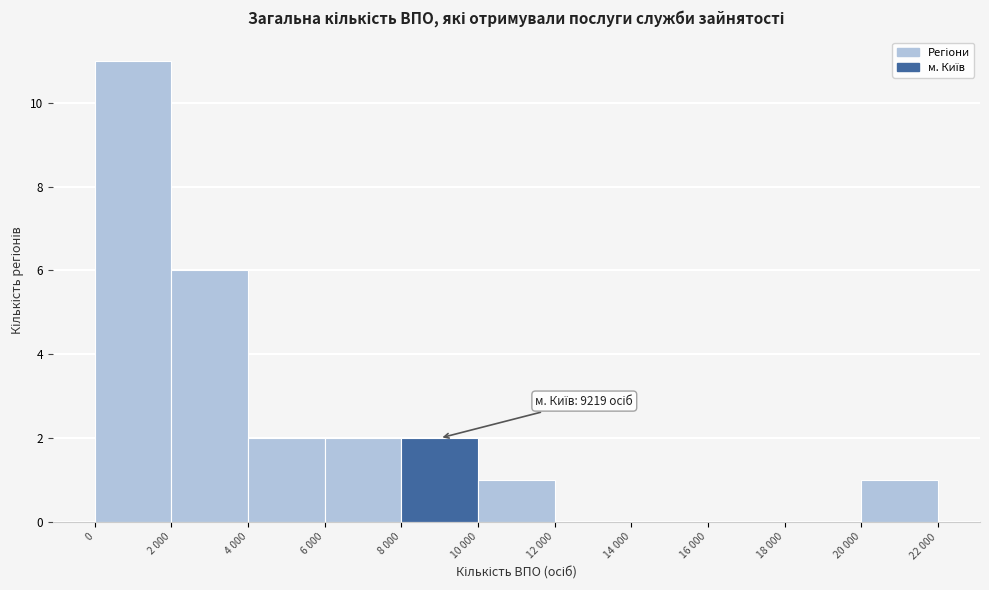

Reading left to right, transcribe all the data shown in this chart.

0=11	2 000=6	4 000=2	6 000=2	8 000=2	10 000=1	12 000=0	14 000=0	16 000=0	18 000=0	20 000=1